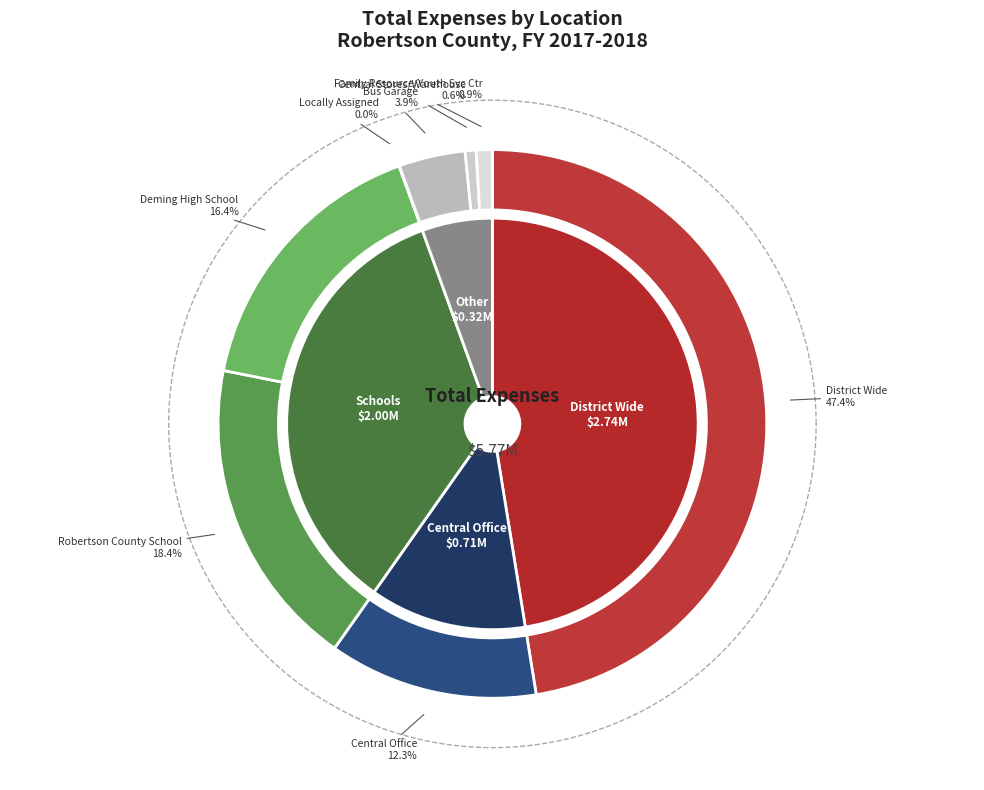

Between Family Resource/Youth Service Center and Deming High School, which is larger?

Deming High School